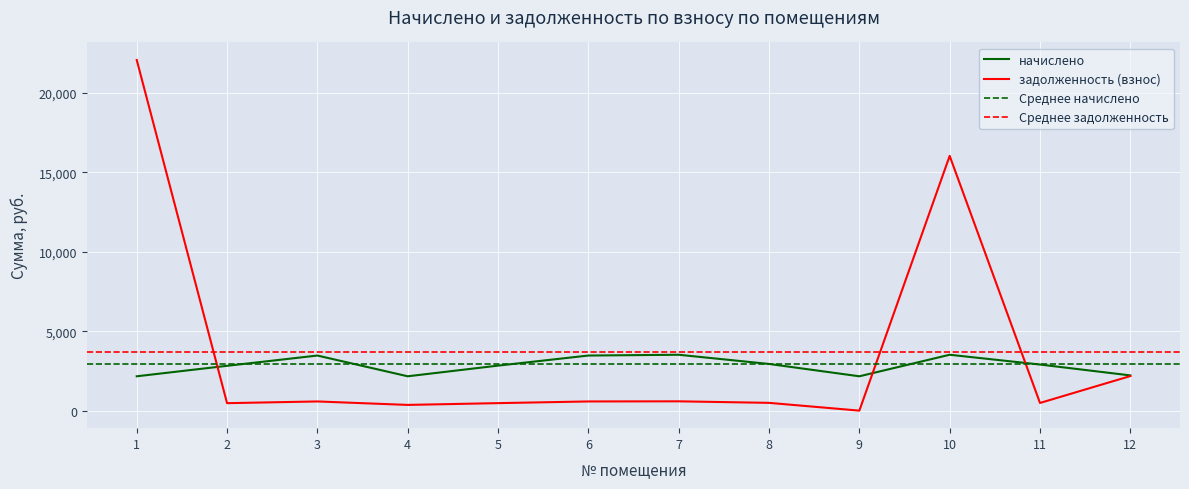

True or false: начислено has more than 2 interior local peaks.

True